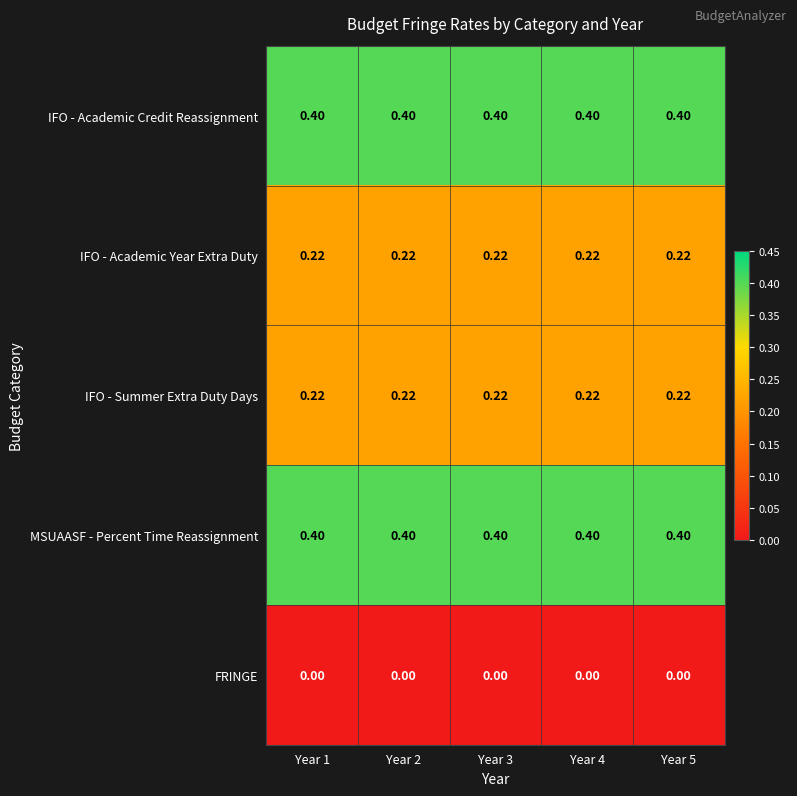

Is the value of IFO - Summer Extra Duty Days at Year 2 greater than the value of IFO - Academic Credit Reassignment at Year 2?

No